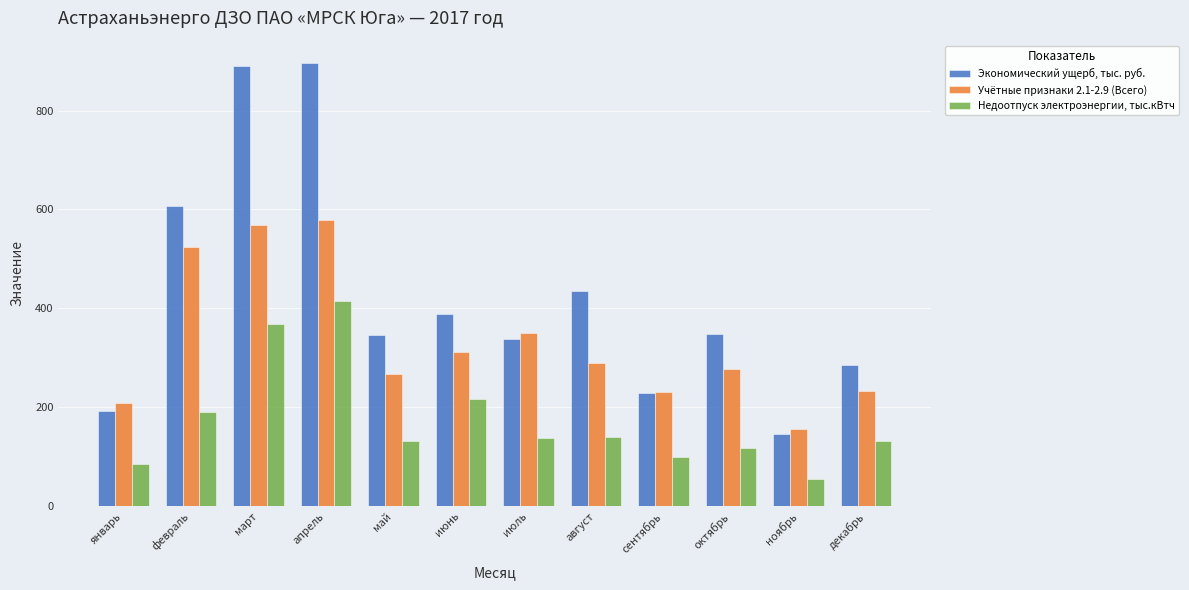

What is the sum of the Недоотпуск электроэнергии, тыс.кВтч values at апрель and февраль?

605.6